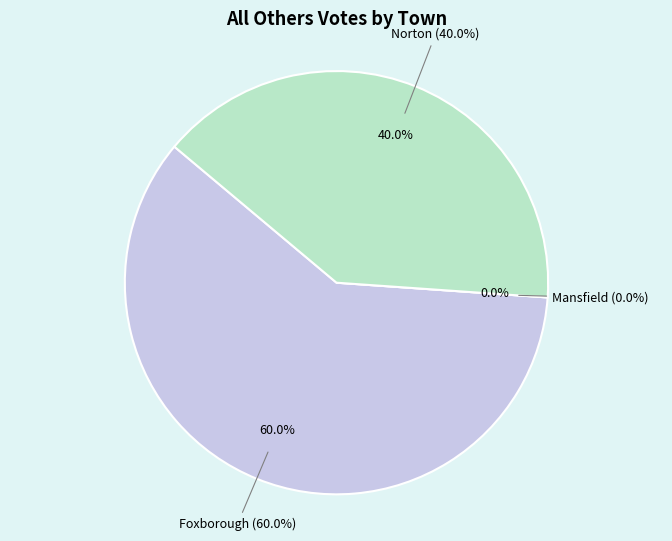

What percentage is the Norton slice, to the nearest percent?

40%